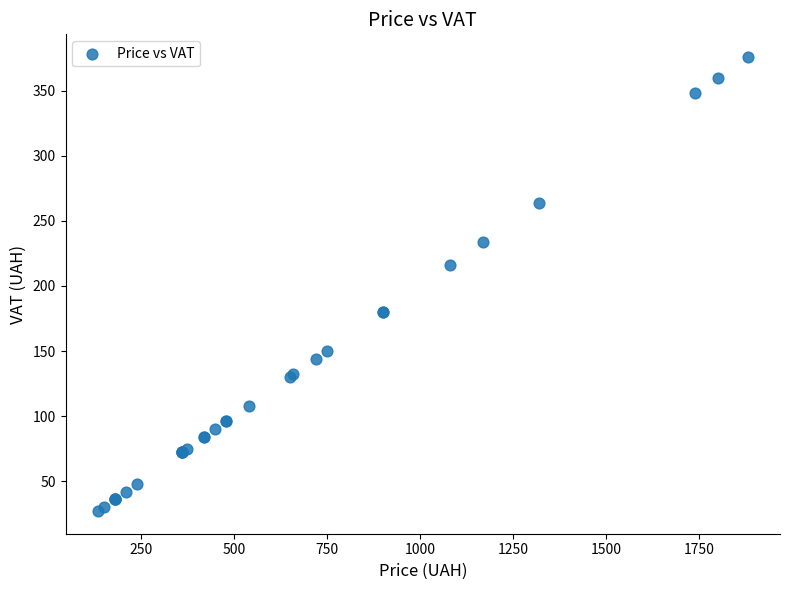

What Y value in the scatter plot is closest to 201?

216.0